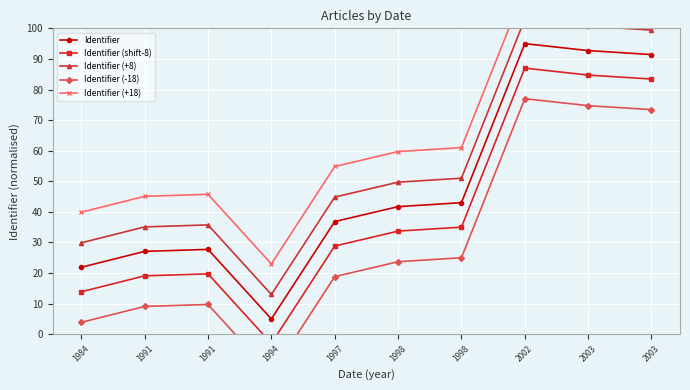

Reading right to left, extract all data points from this chart.

Identifier: 2003=91.4	2003=92.7	2002=95.0	1998=43.0	1998=41.7	1997=36.8	1994=5.0	1991=27.7	1991=27.1	1984=21.9
Identifier (shift-8): 2003=83.4	2003=84.7	2002=87.0	1998=35.0	1998=33.7	1997=28.8	1994=-3.0	1991=19.7	1991=19.1	1984=13.9
Identifier (+8): 2003=99.4	2003=100.7	2002=103.0	1998=51.0	1998=49.7	1997=44.8	1994=13.0	1991=35.7	1991=35.1	1984=29.9
Identifier (-18): 2003=73.4	2003=74.7	2002=77.0	1998=25.0	1998=23.7	1997=18.8	1994=-13.0	1991=9.7	1991=9.1	1984=3.9
Identifier (+18): 2003=109.4	2003=110.7	2002=113.0	1998=61.0	1998=59.7	1997=54.8	1994=23.0	1991=45.7	1991=45.1	1984=39.9